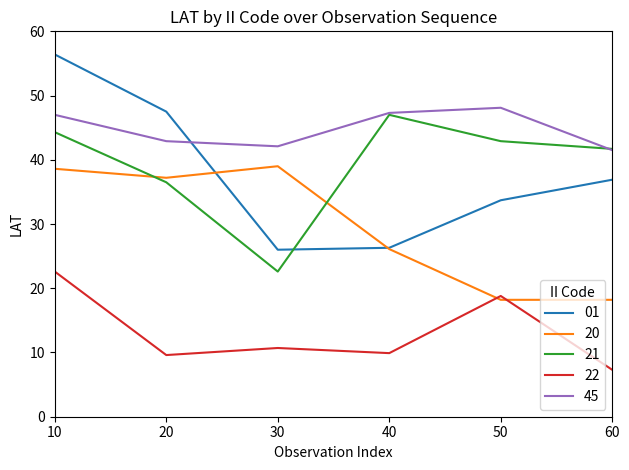

At which label does 21 first exceed 42?

10